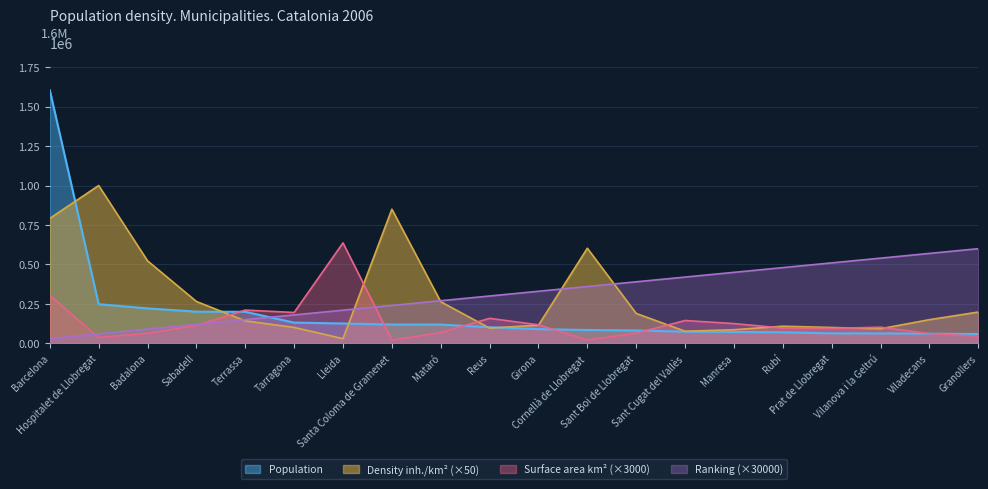

At how many categories does at least one series exceed 333394?

14